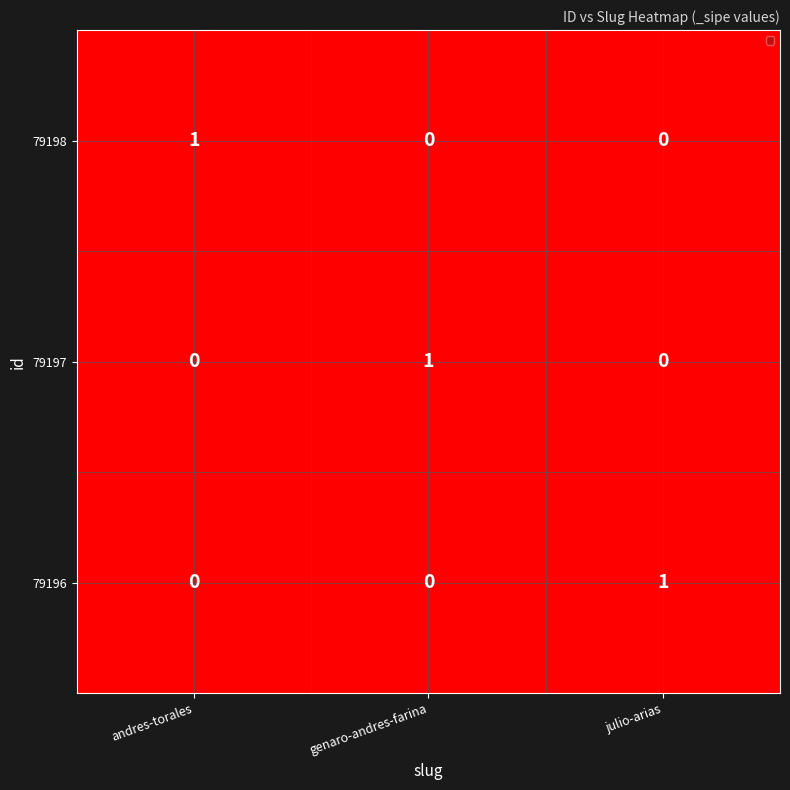

How many 79196 values are between 0 and 1?

3